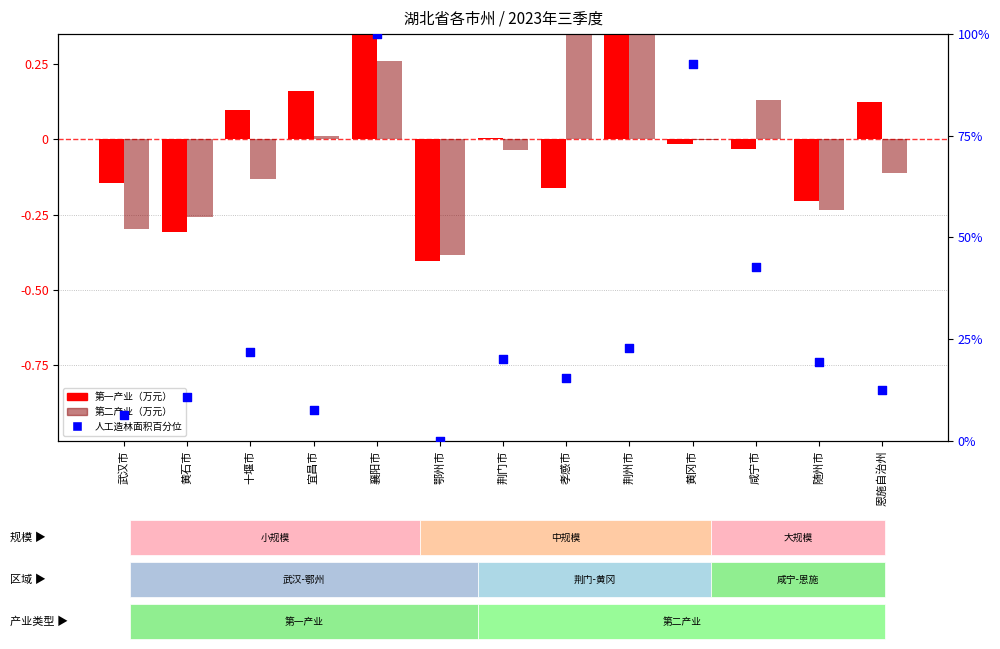

At how many categories does at least one series exceed 98?

1